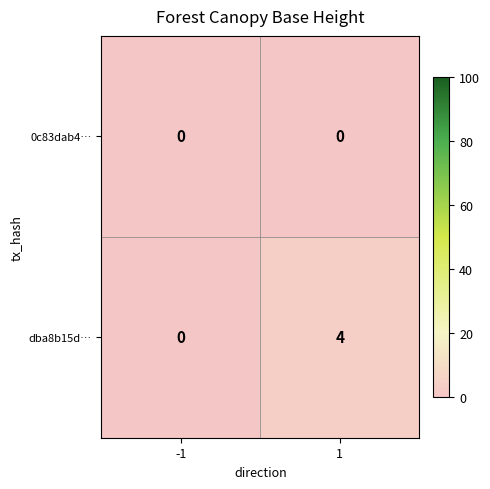

Which series has the largest total across all categories?

dba8b15d…